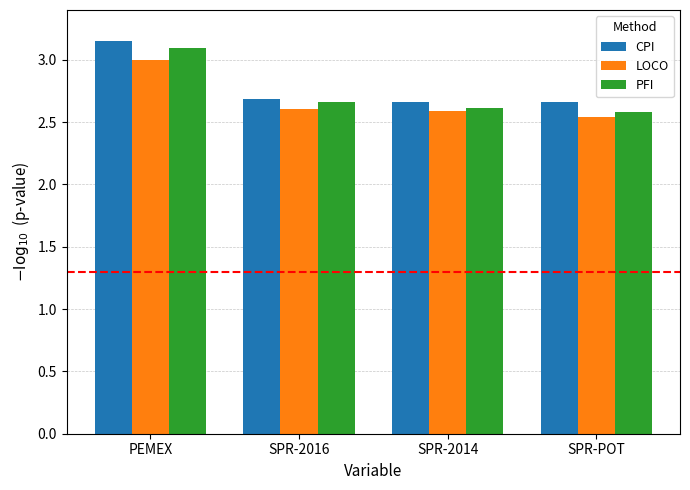

Rank the series by their maximum value, from lowest to highest.

LOCO, PFI, CPI